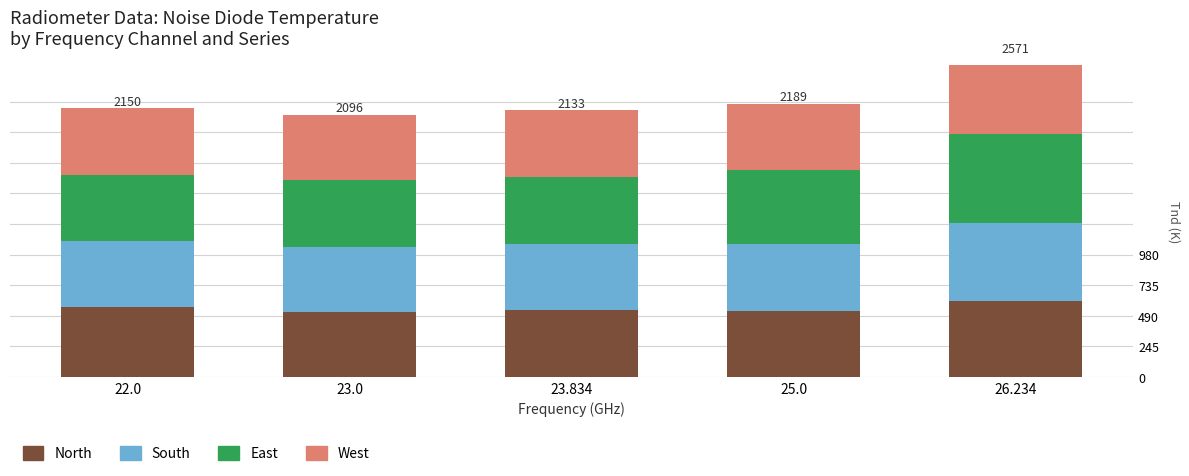

What is the difference between the maximum and minimum values in the East series?

180.6